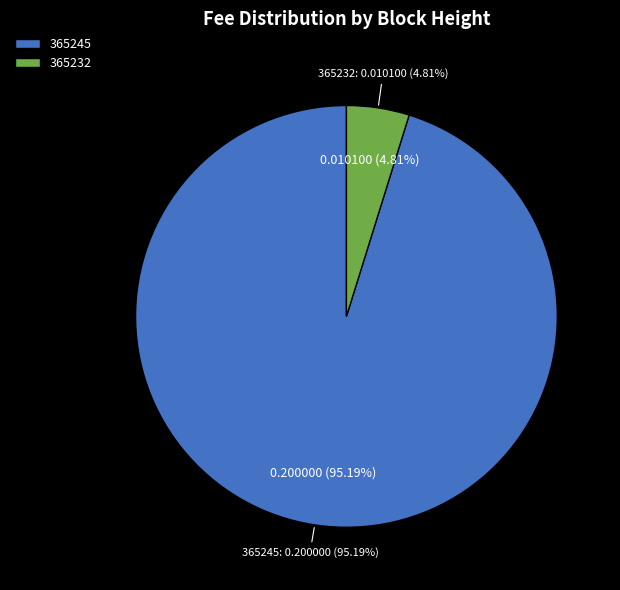

Which has a higher value, 365245 or 365232?

365245